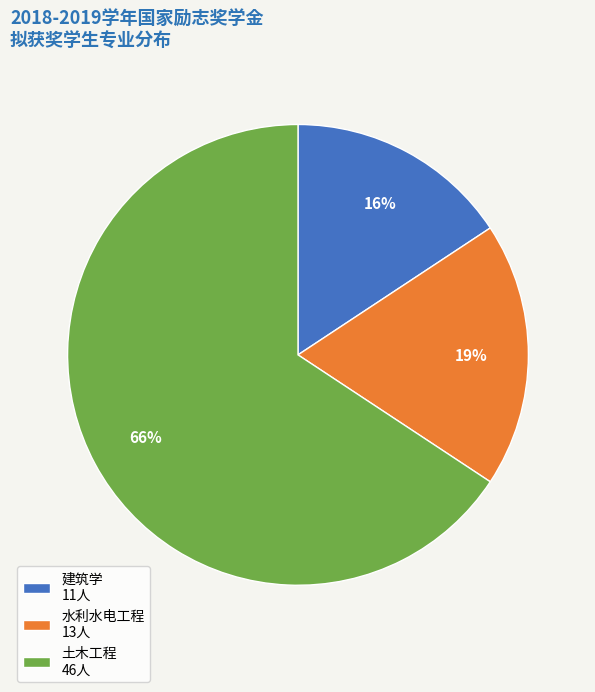

Is there a majority slice in this chart?

Yes